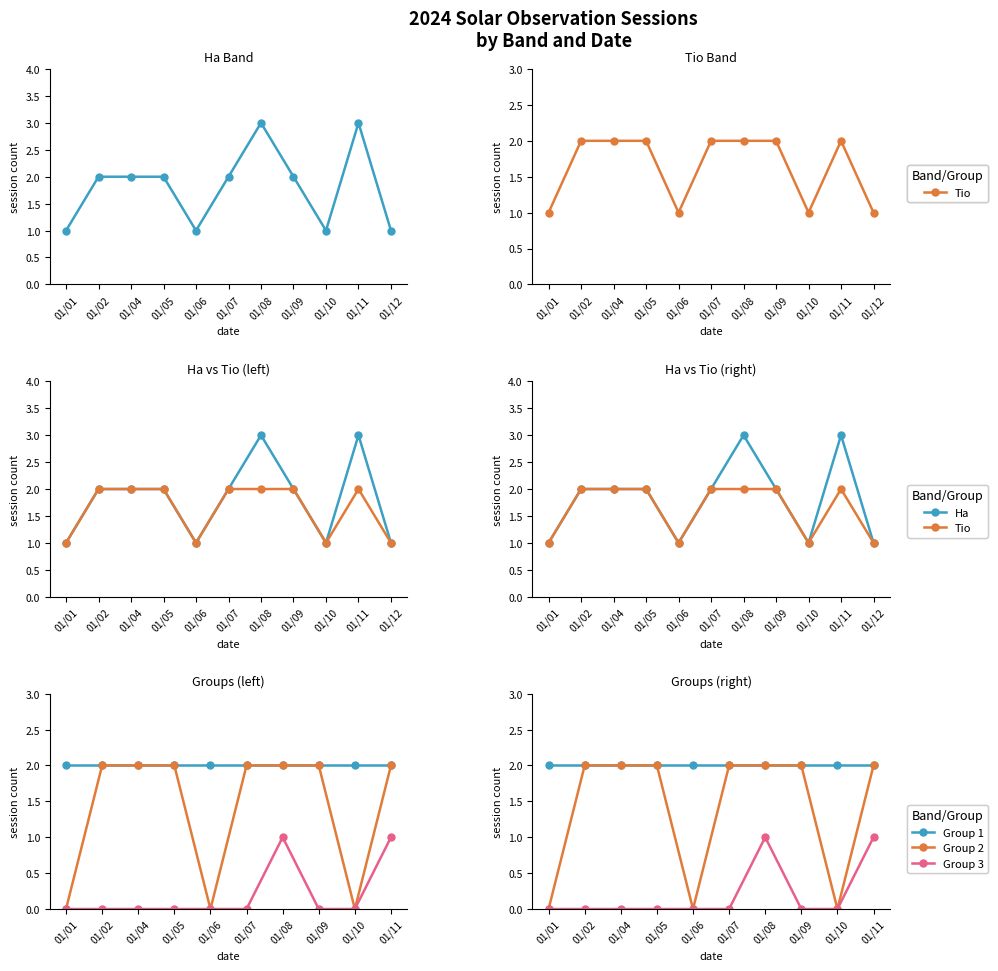

What is the difference between the maximum and minimum values in the Tio series?

1